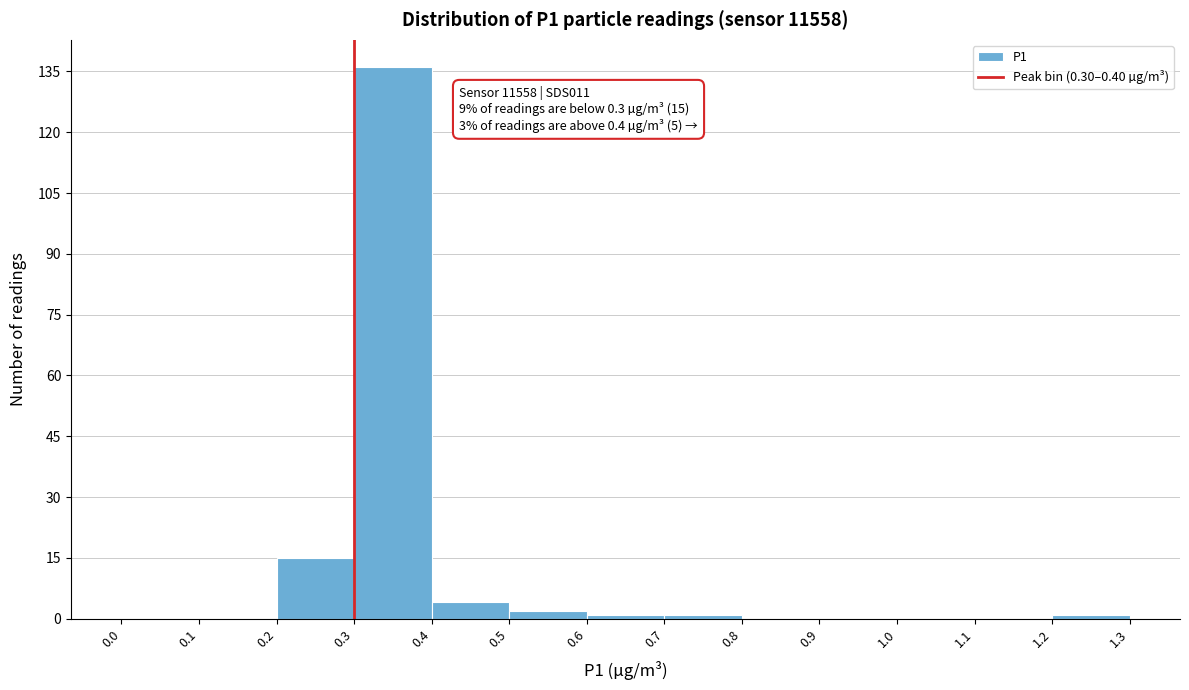

Over which range of the x-axis is the bar tallest?

0.3 to 0.4